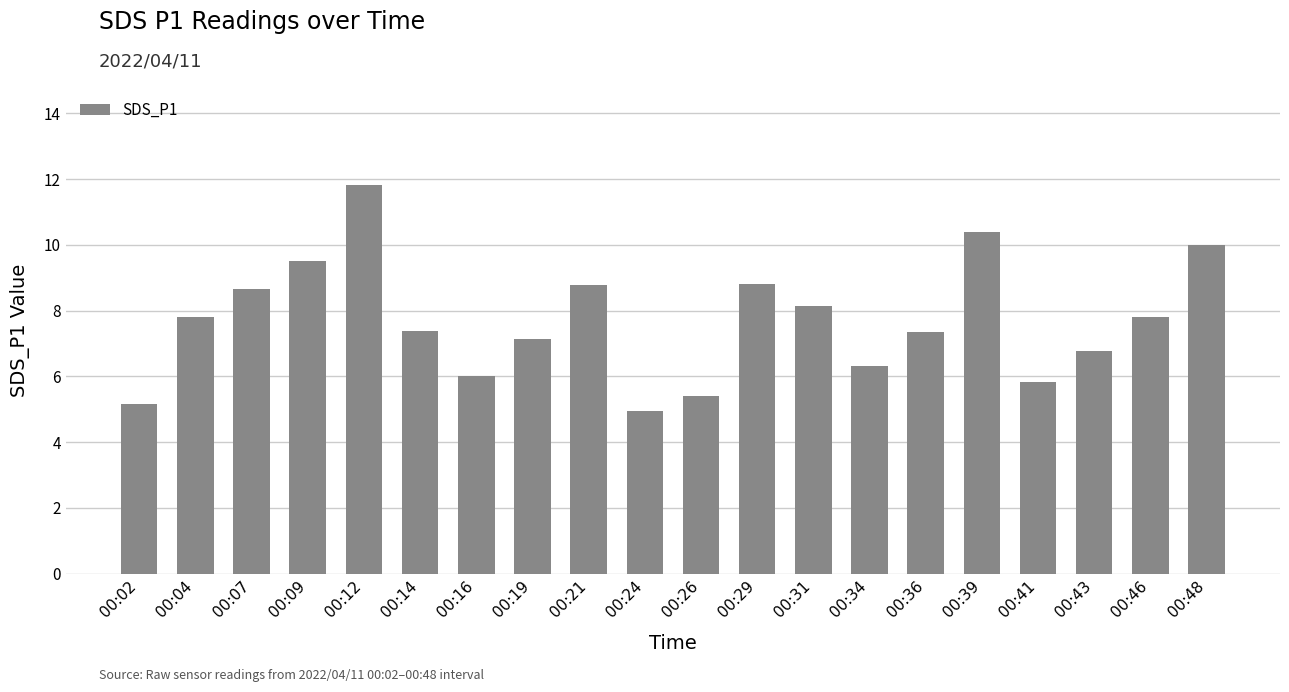

What is the difference between the values at 00:39 and 00:26?

5.0